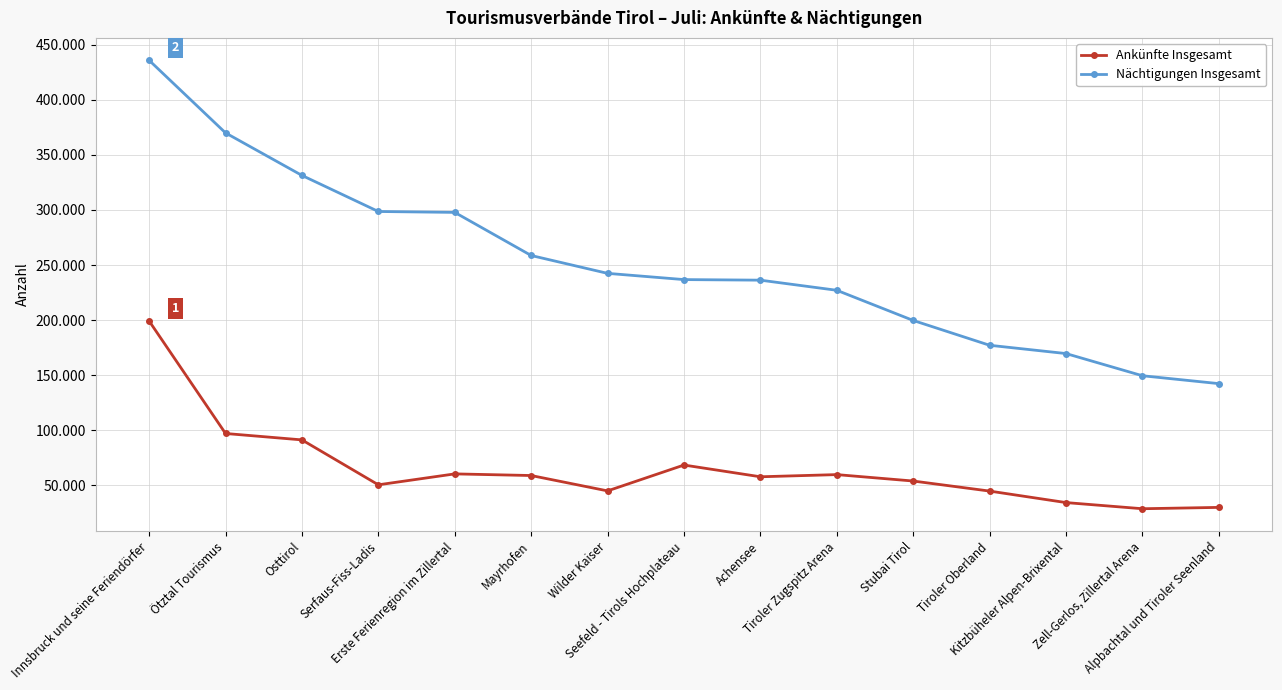

Does the chart have visible grid lines?

Yes